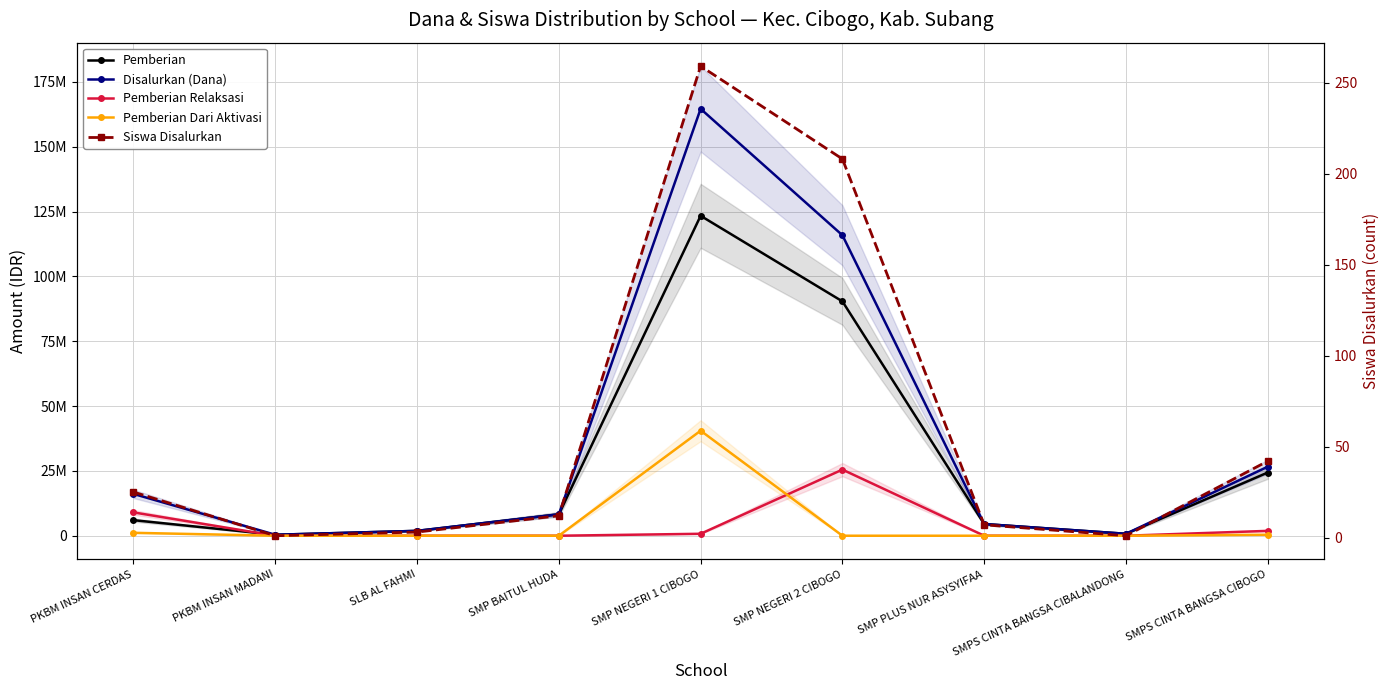

What is the difference between the maximum and minimum values in the Pemberian Relaksasi series?

25500000